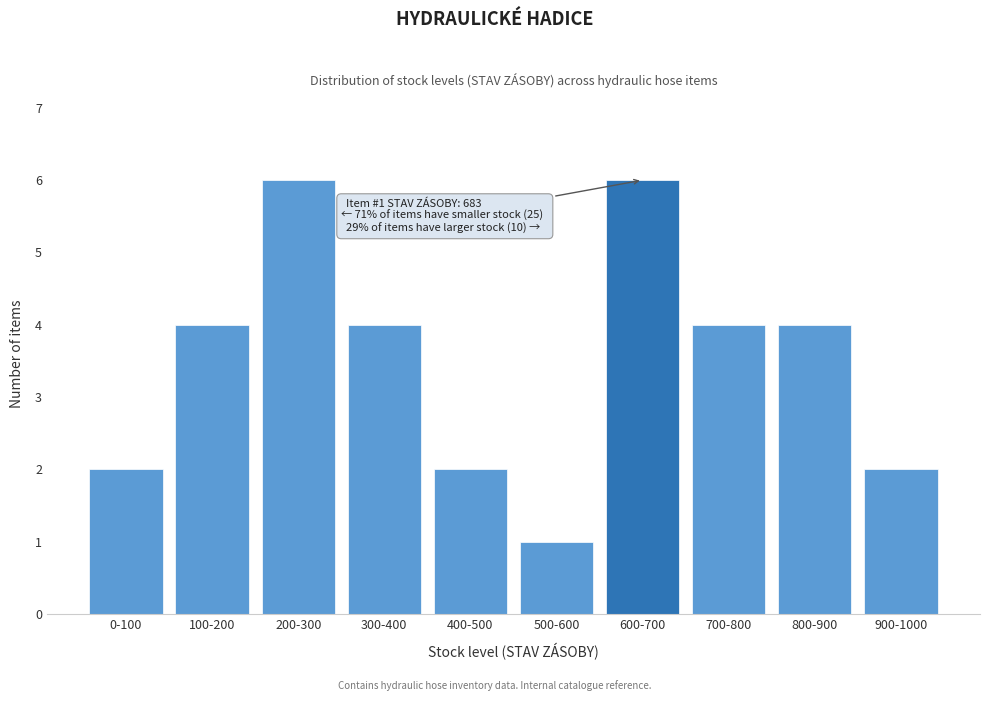

Reading left to right, extract all data points from this chart.

0-100=2	100-200=4	200-300=6	300-400=4	400-500=2	500-600=1	600-700=6	700-800=4	800-900=4	900-1000=2